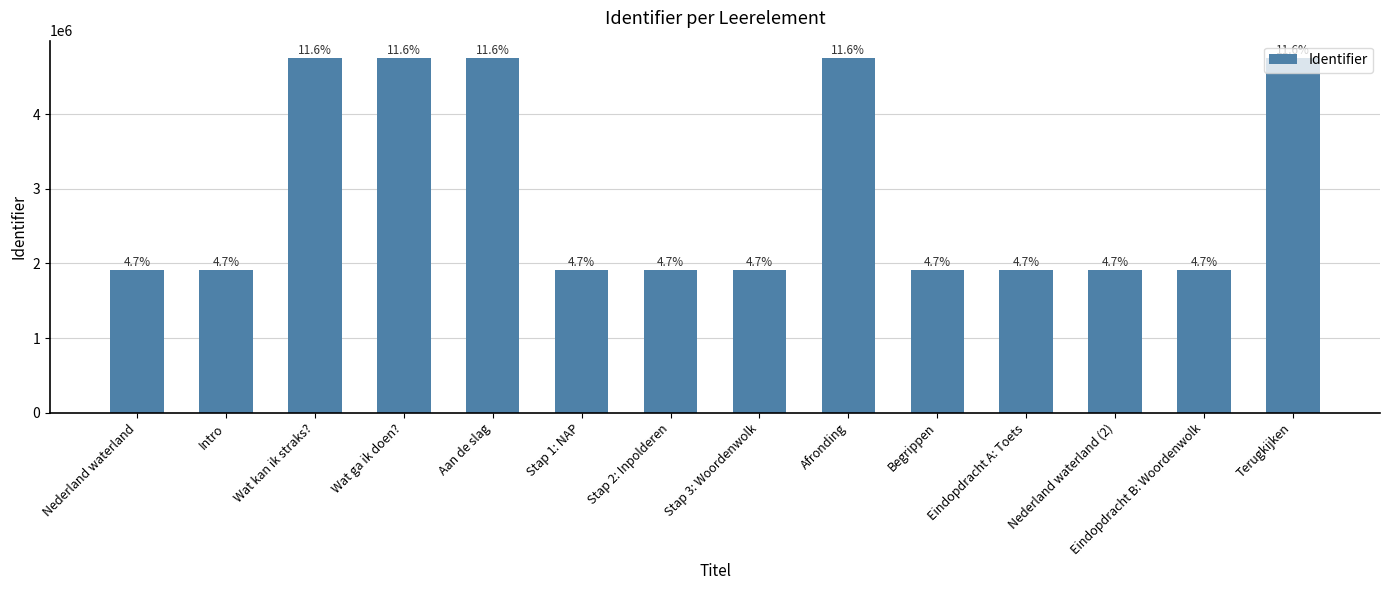

How many bars are there in total?

14